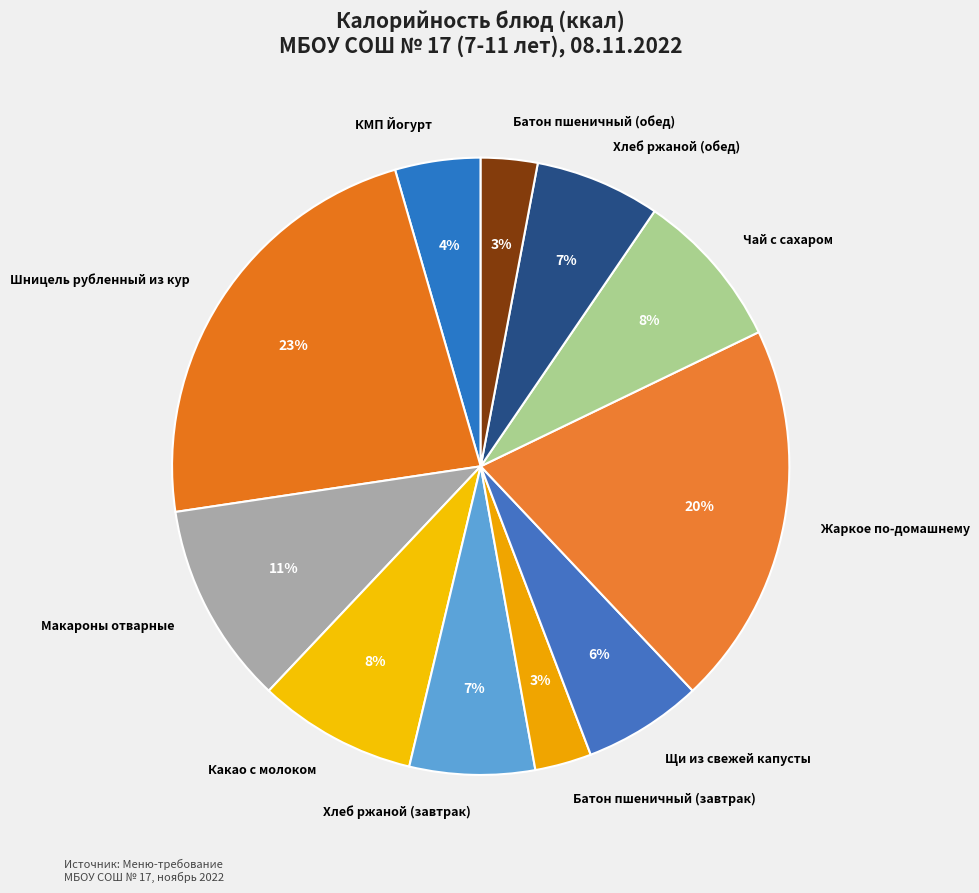

Is it true that Хлеб ржаной (завтрак) is 7% of the pie?

True